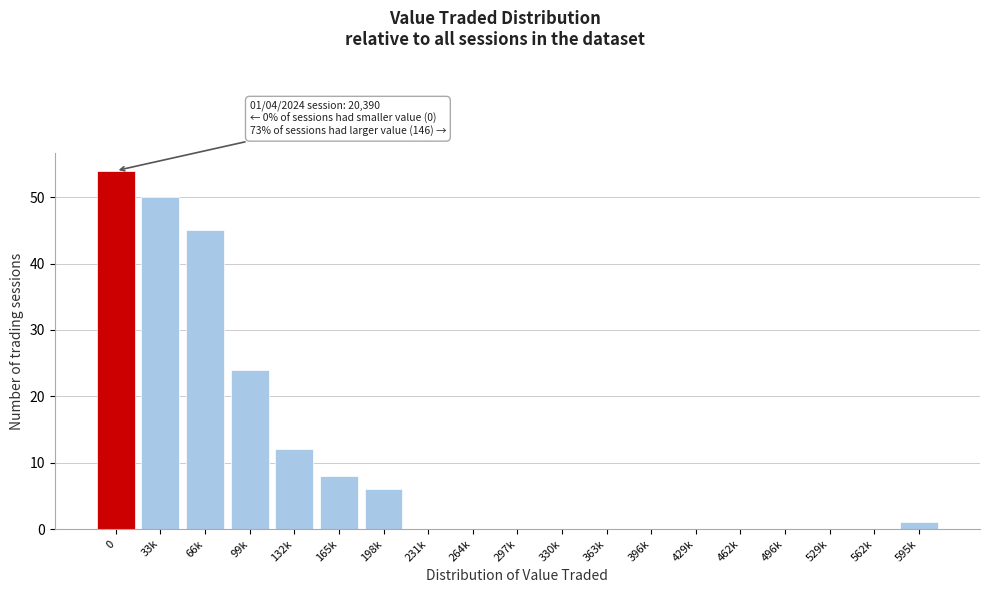

Reading left to right, what are all the values shown in this chart?

0=54	33k=50	66k=45	99k=24	132k=12	165k=8	198k=6	231k=0	264k=0	297k=0	330k=0	363k=0	396k=0	429k=0	462k=0	496k=0	529k=0	562k=0	595k=1